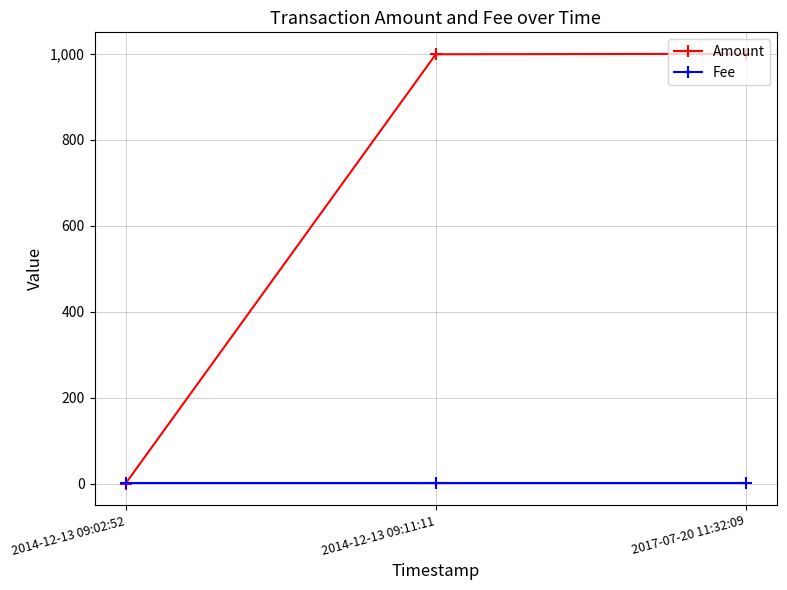

The value of Amount at 2014-12-13 09:11:11 is 1711. True or false?

False